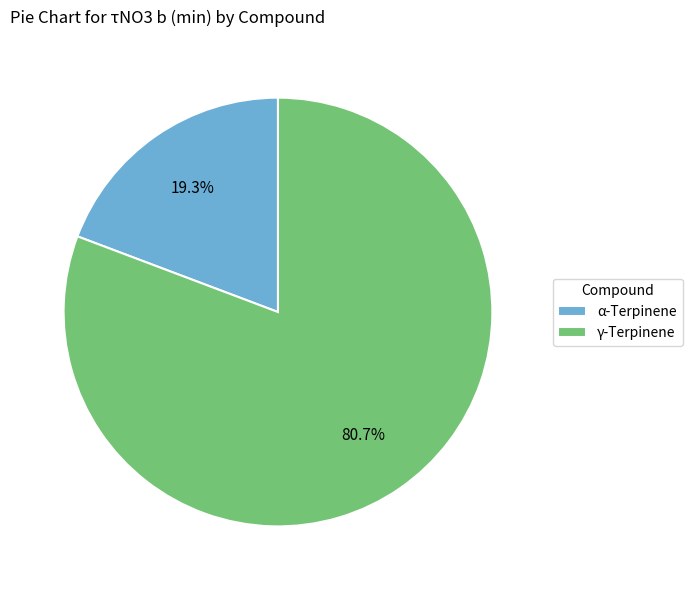

To the nearest percent, what is the difference between the γ-Terpinene and α-Terpinene slice percentages?

61%